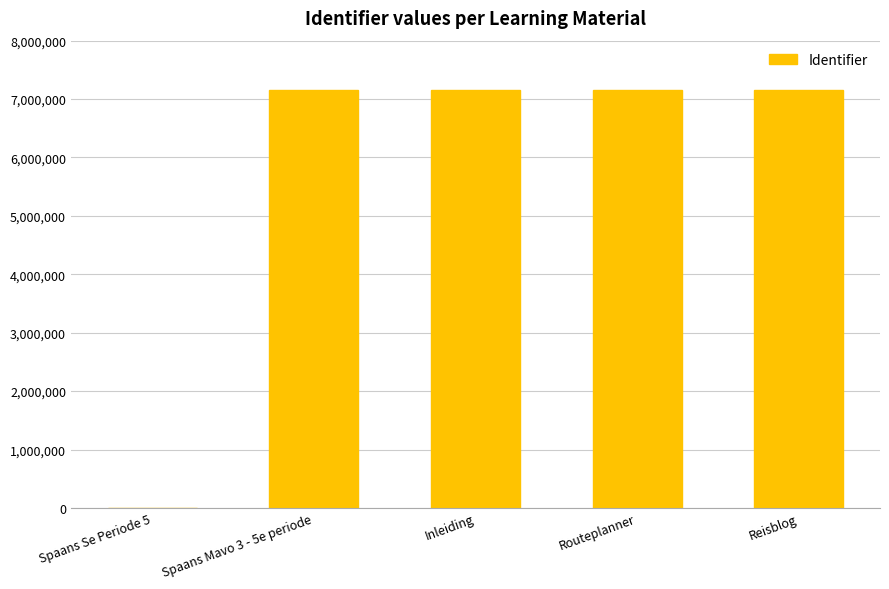

What is the maximum value shown in the chart?

7162871